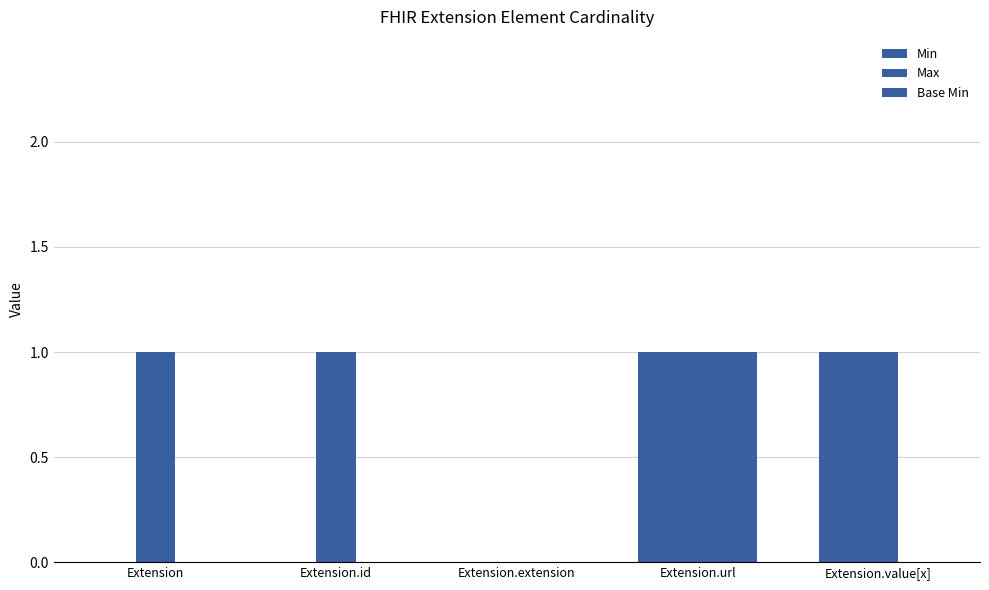

What is the greatest value displayed?

1